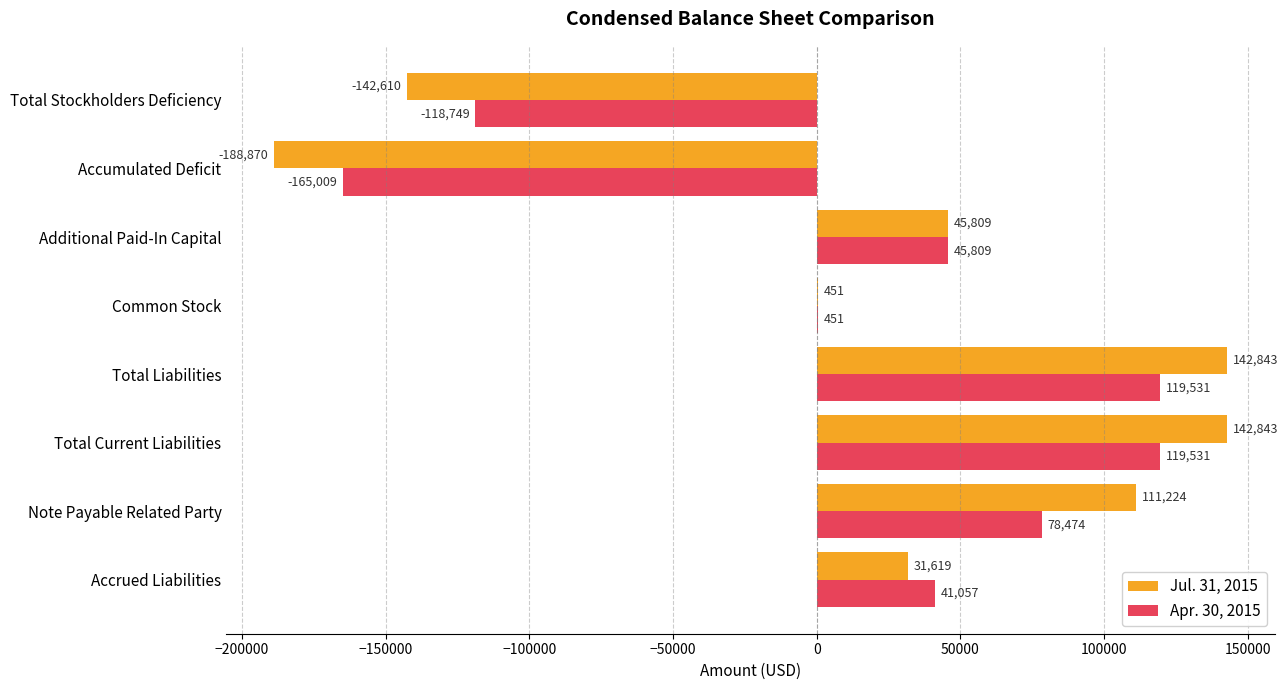

Which series has the largest total across all categories?

Jul. 31, 2015